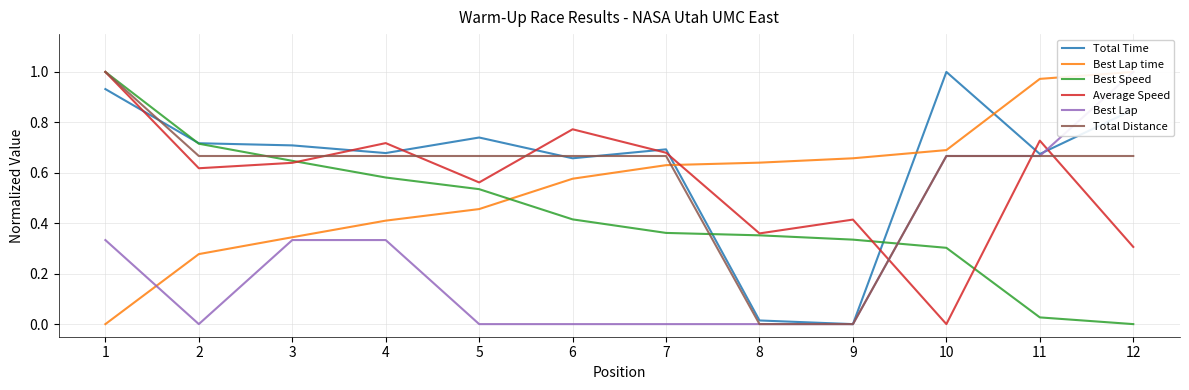

Between 7 and 8, which series saw the biggest shift?

Total Time